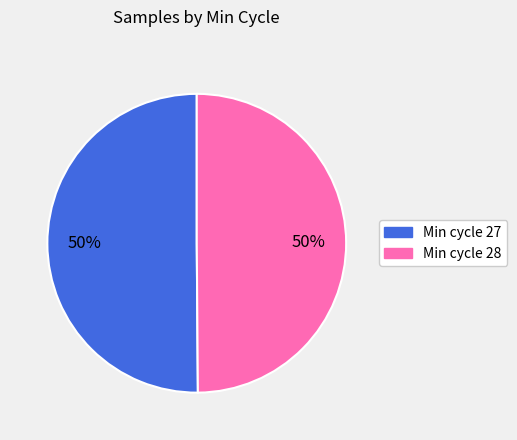

How many segments does this pie chart have?

2